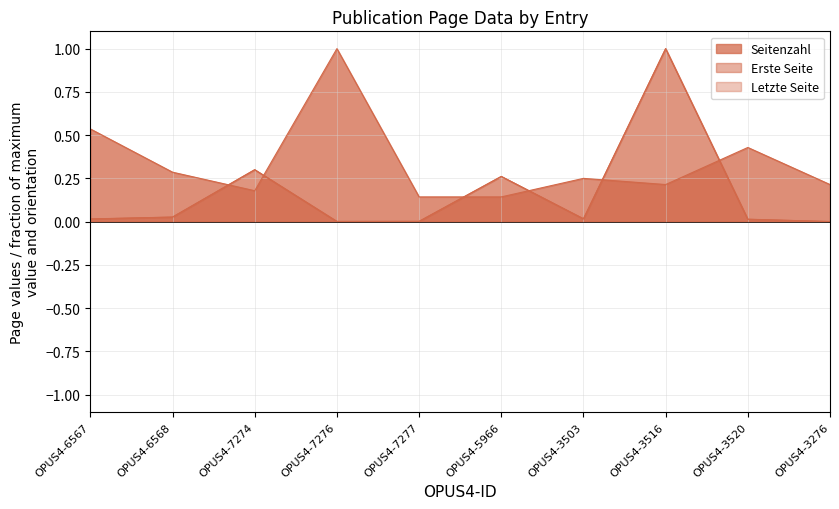

Does the chart display data point markers on the line(s)?

No